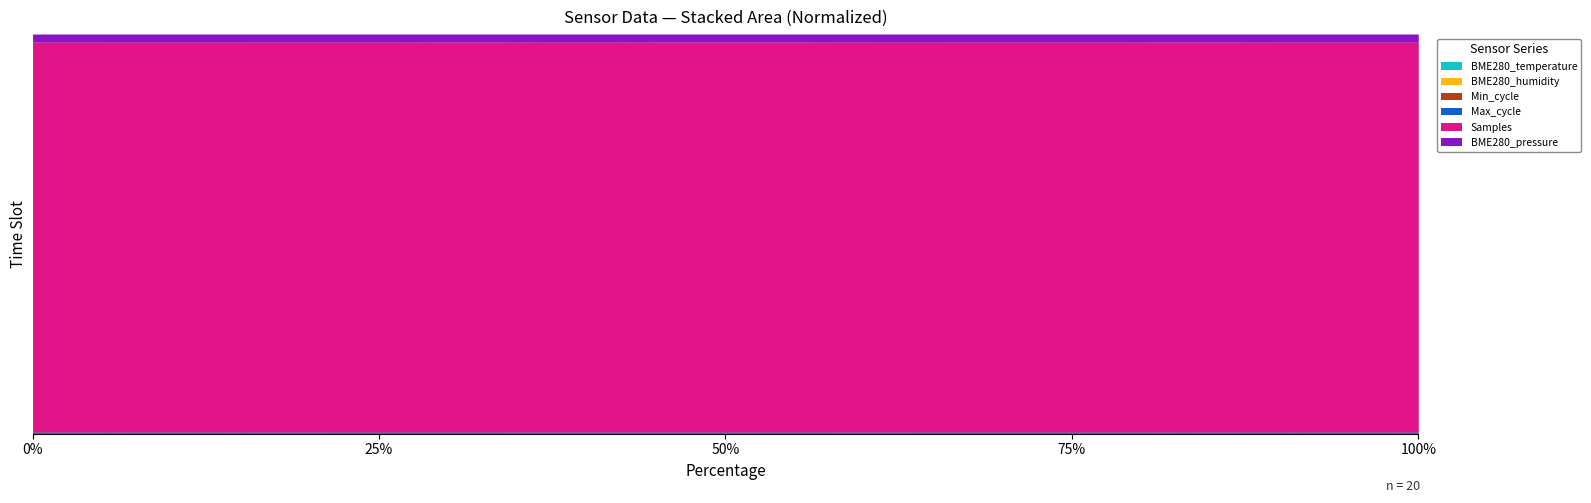

Which category has the lowest value in the Max_cycle series?

04:04